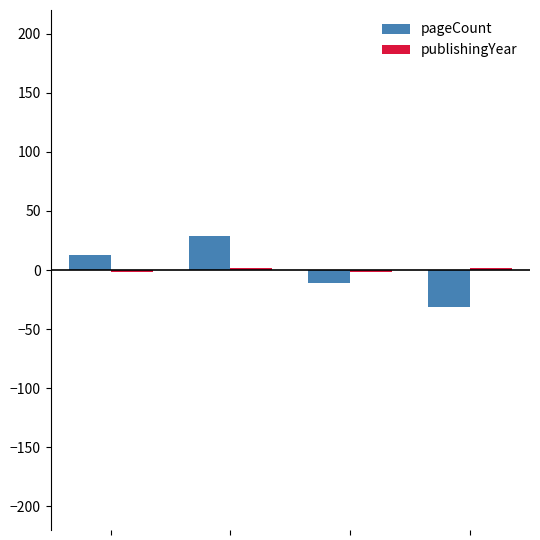

What is the lowest value of the pageCount series?

-31.0